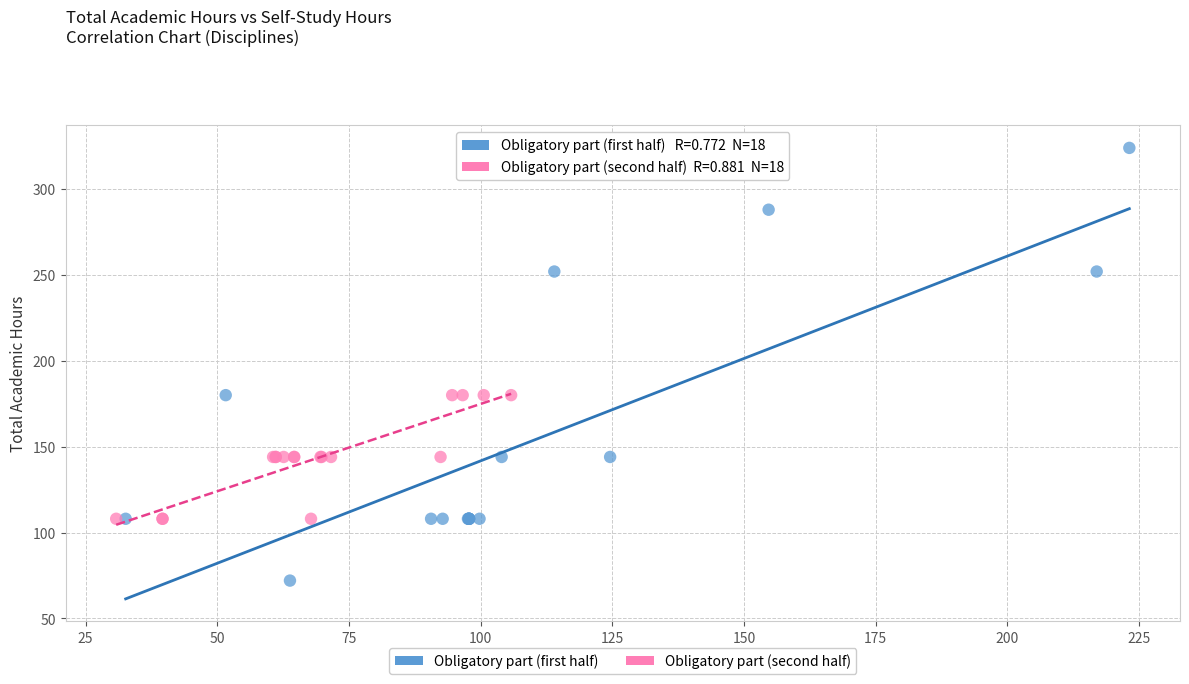

Which series contains the highest Y value?

Obligatory part (first half)